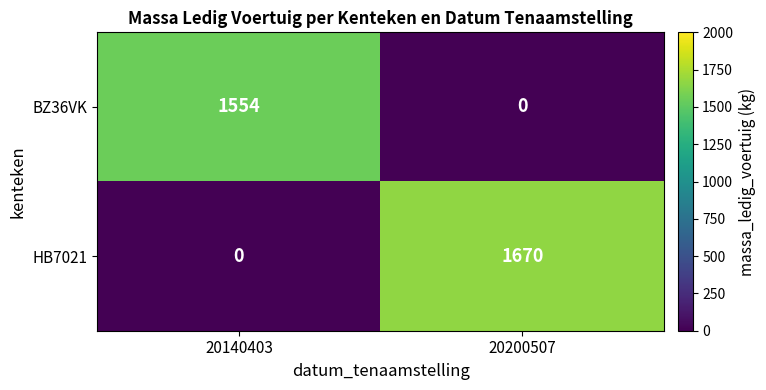

Count the number of data series in this chart.

2